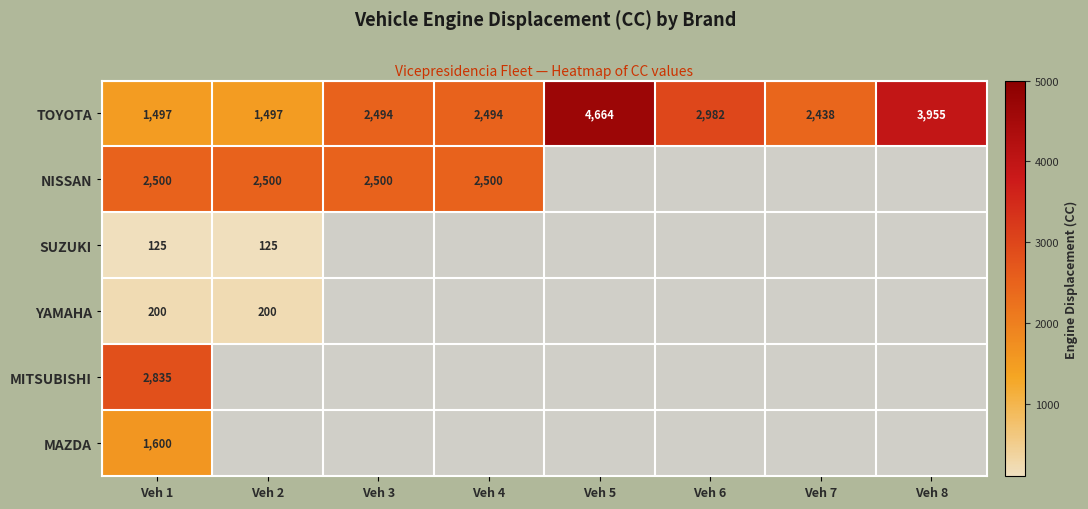

What is the highest value of the TOYOTA series?

4664